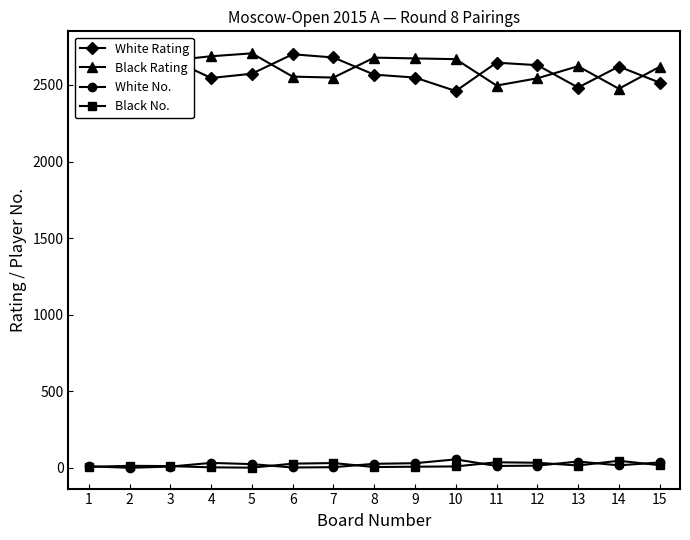

The White Rating series shows 2700 at 6. True or false?

True